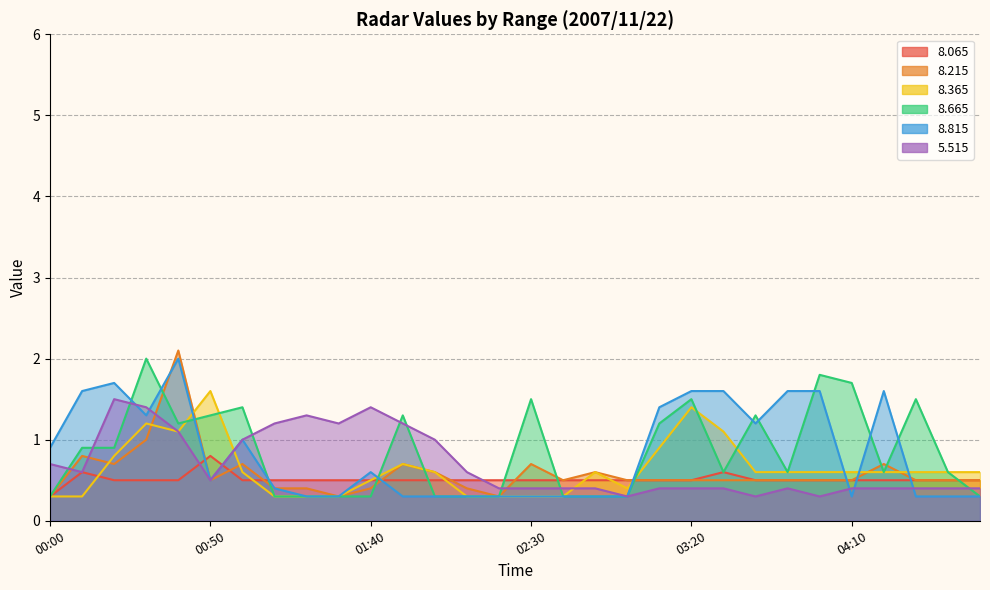

What is the label of the 2nd point from the right?

04:40